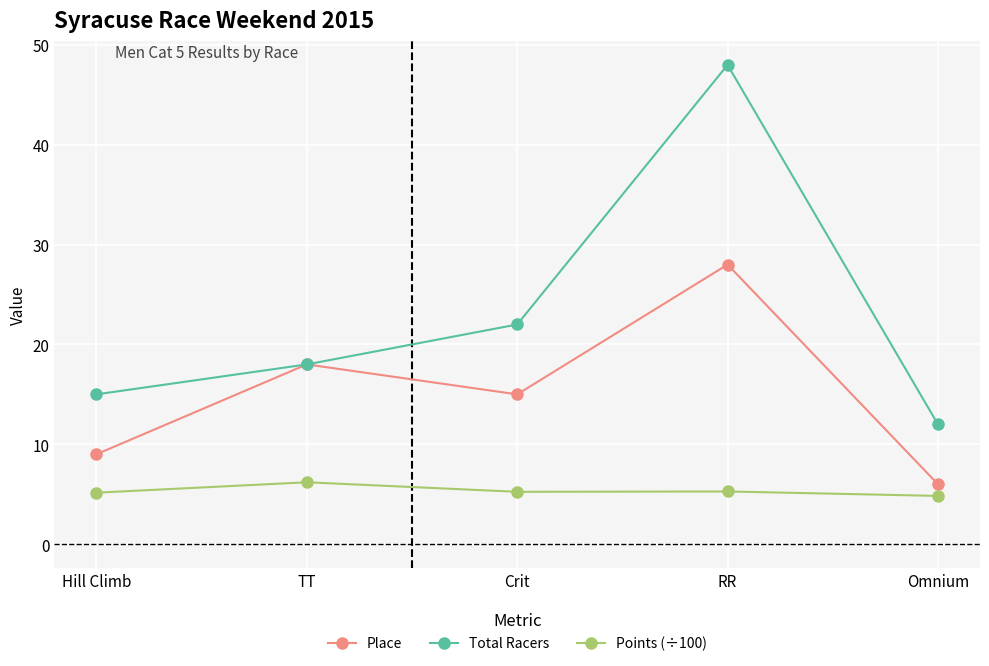

At which category does Total Racers reach its first local peak?

RR